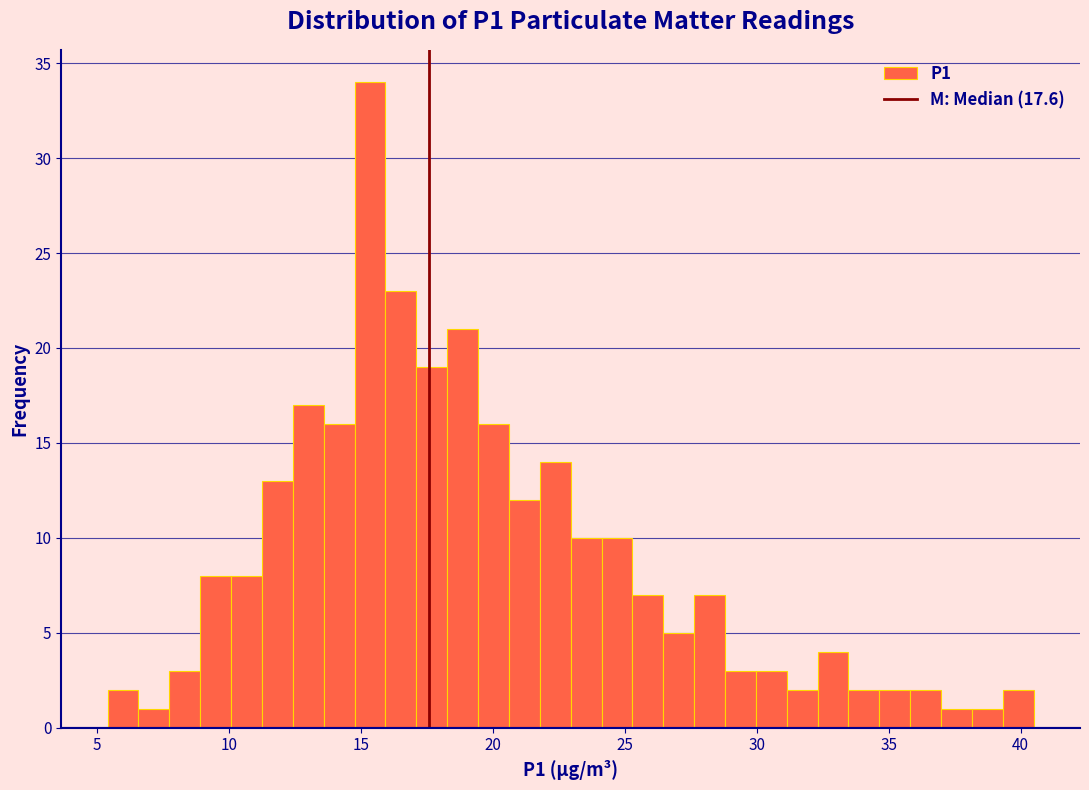

Read against the x-axis, roughly where is the centre of the tallest bar?

15.5